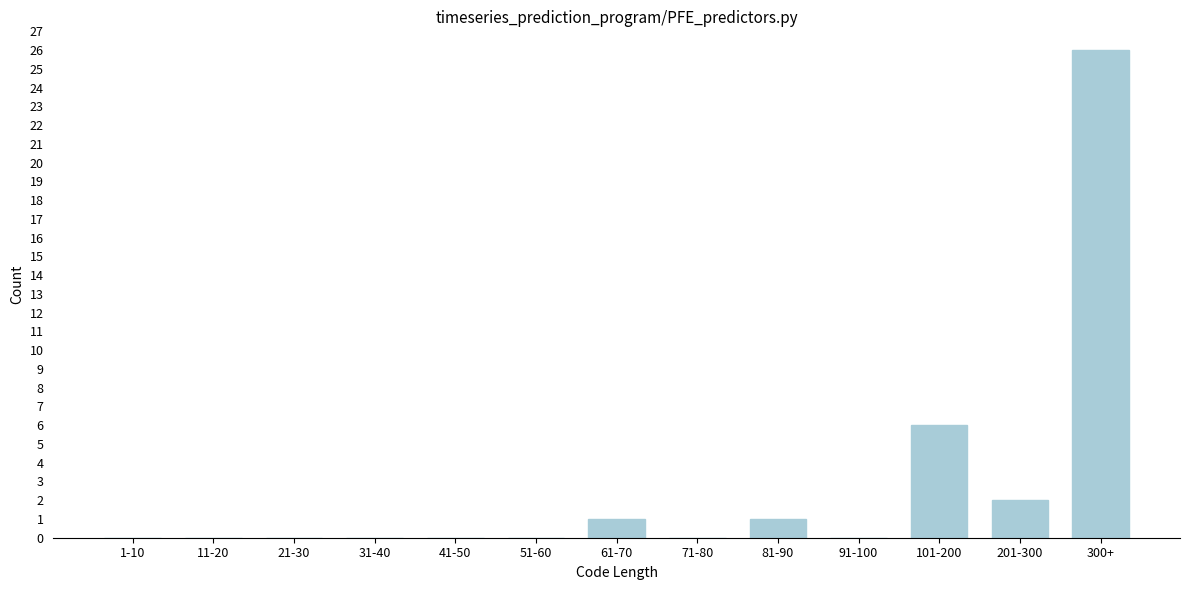

Reading left to right, list all the values displayed in this chart.

1-10=0	11-20=0	21-30=0	31-40=0	41-50=0	51-60=0	61-70=1	71-80=0	81-90=1	91-100=0	101-200=6	201-300=2	300+=26